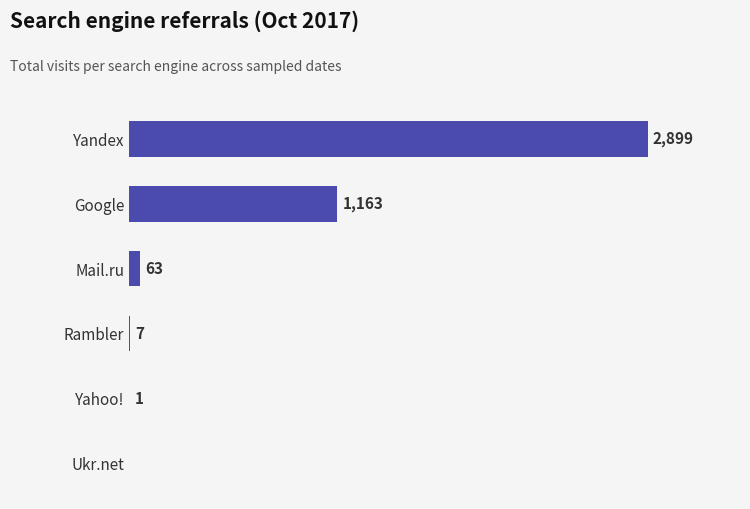

Are the bars grouped side by side (vs. stacked)?

No